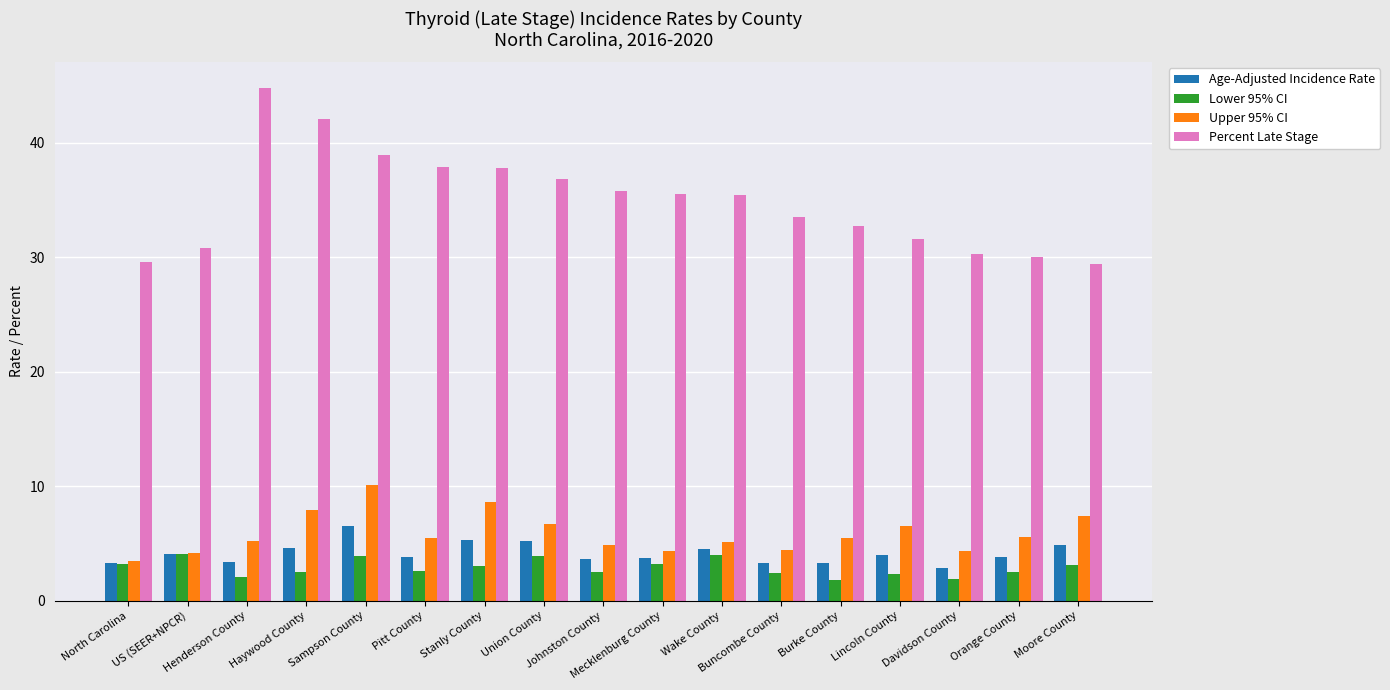

Is it true that Age-Adjusted Incidence Rate equals 3.6 at Johnston County?

True